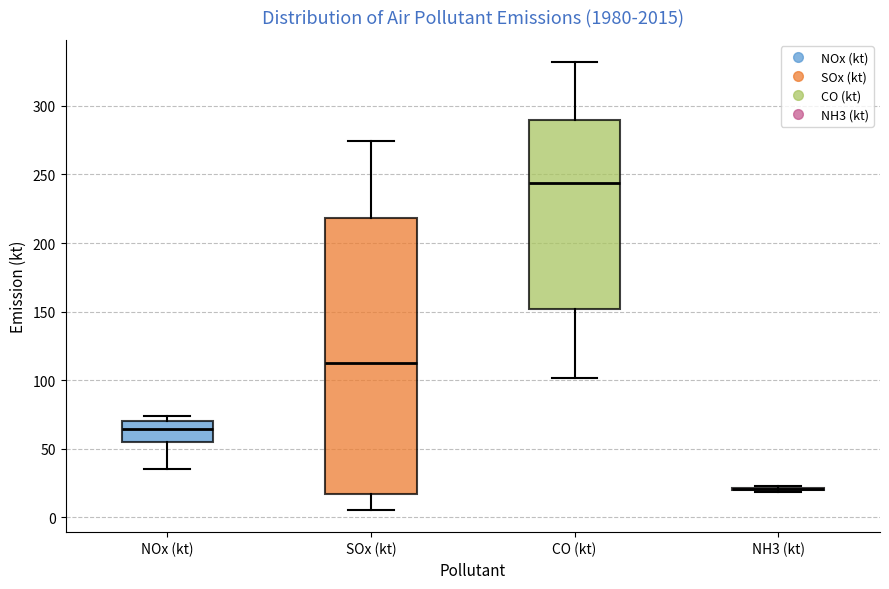

Reading left to right, transcribe this box plot: for each box, give where its median line is, the range the box spans, and where its two whiskers end, as read against the y-axis. The values are not printed on the chart, so give them approximately, as read against the axis.

NOx (kt): median 65, box 55 to 70, whiskers 35 to 75
SOx (kt): median 115, box 15 to 220, whiskers 5 to 275
CO (kt): median 245, box 150 to 290, whiskers 100 to 330
NH3 (kt): box collapsed to a line at 20, whiskers 20 to 25